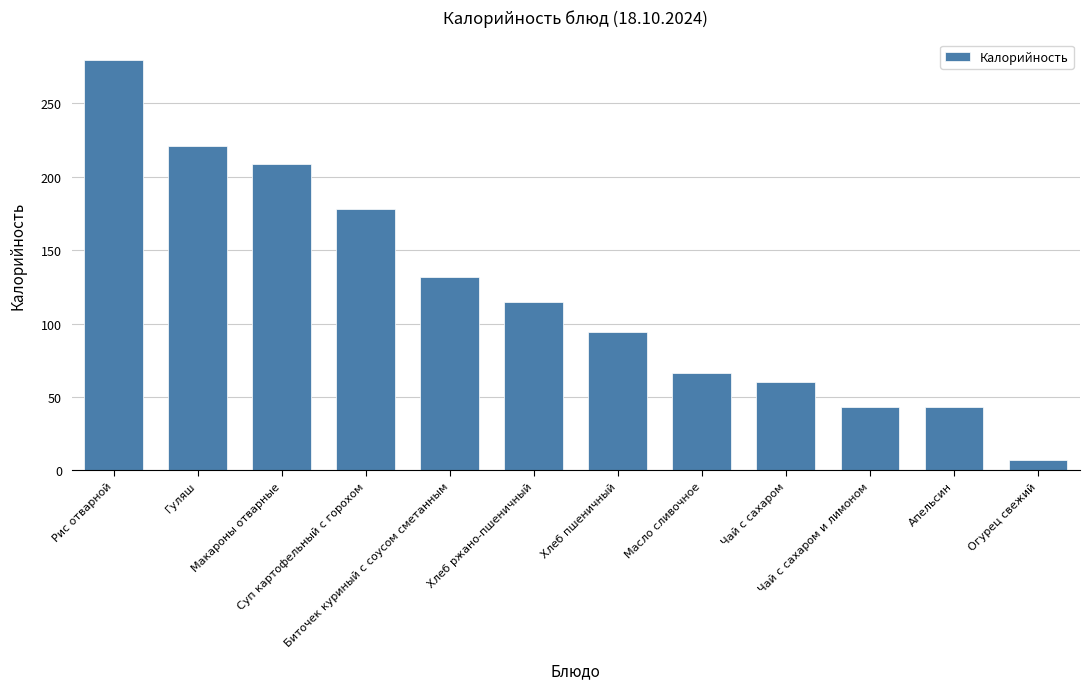

What is the sum of the values at Биточек куриный с соусом сметанным and Хлеб пшеничный?

226.0